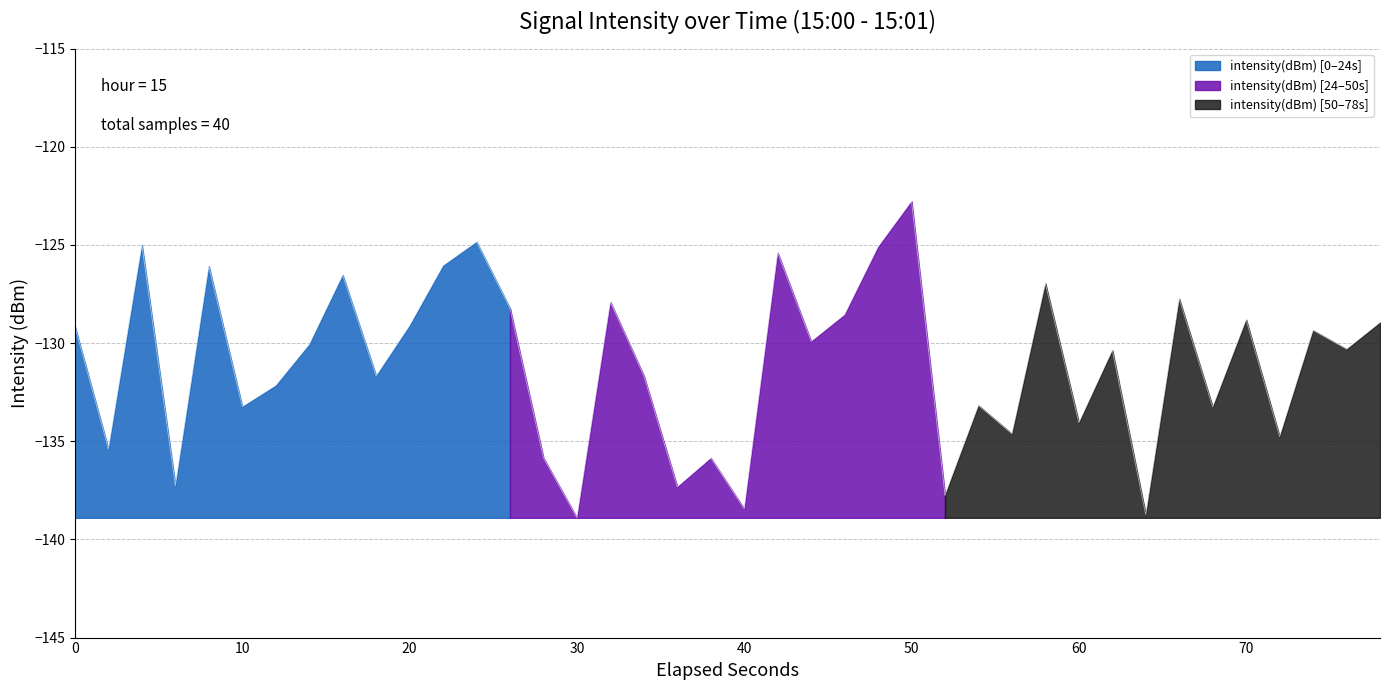

The value at 37 is -129.4. True or false?

True